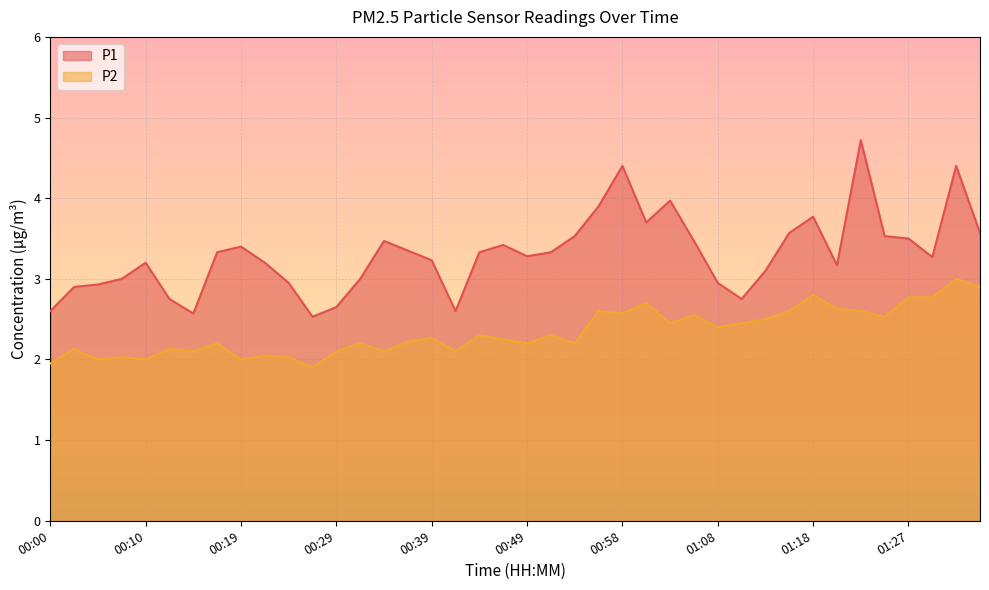

Reading left to right, transcribe all the data shown in this chart.

P1: 00:00=2.6	00:02=2.9	00:05=2.9	00:07=3.0	00:10=3.2	00:12=2.8	00:15=2.6	00:17=3.3	00:19=3.4	00:22=3.2	00:24=3.0	00:27=2.5	00:29=2.6	00:32=3.0	00:34=3.5	00:36=3.4	00:39=3.2	00:41=2.6	00:44=3.3	00:46=3.4	00:49=3.3	00:51=3.3	00:53=3.5	00:56=3.9	00:58=4.4	01:01=3.7	01:03=4.0	01:06=3.5	01:08=3.0	01:10=2.8	01:13=3.1	01:15=3.6	01:18=3.8	01:20=3.2	01:23=4.7	01:25=3.5	01:27=3.5	01:30=3.3	01:32=4.4	01:35=3.6
P2: 00:00=1.9	00:02=2.1	00:05=2.0	00:07=2.0	00:10=2.0	00:12=2.1	00:15=2.1	00:17=2.2	00:19=2.0	00:22=2.0	00:24=2.0	00:27=1.9	00:29=2.1	00:32=2.2	00:34=2.1	00:36=2.2	00:39=2.3	00:41=2.1	00:44=2.3	00:46=2.2	00:49=2.2	00:51=2.3	00:53=2.2	00:56=2.6	00:58=2.6	01:01=2.7	01:03=2.5	01:06=2.5	01:08=2.4	01:10=2.5	01:13=2.5	01:15=2.6	01:18=2.8	01:20=2.6	01:23=2.6	01:25=2.5	01:27=2.8	01:30=2.8	01:32=3.0	01:35=2.9